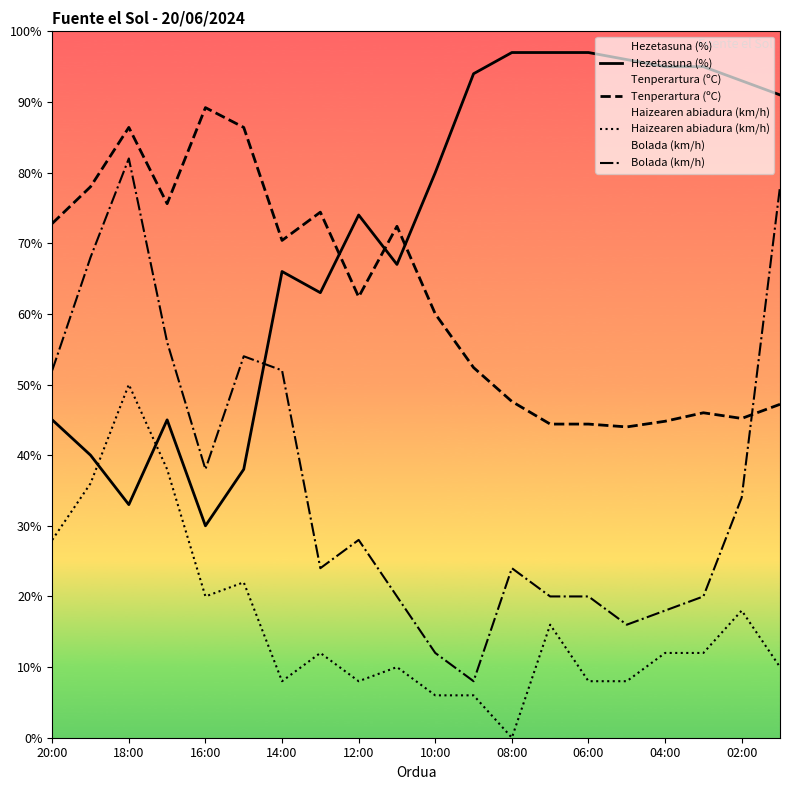

What is the spread (max minus min) of values at 02:00?

75.0